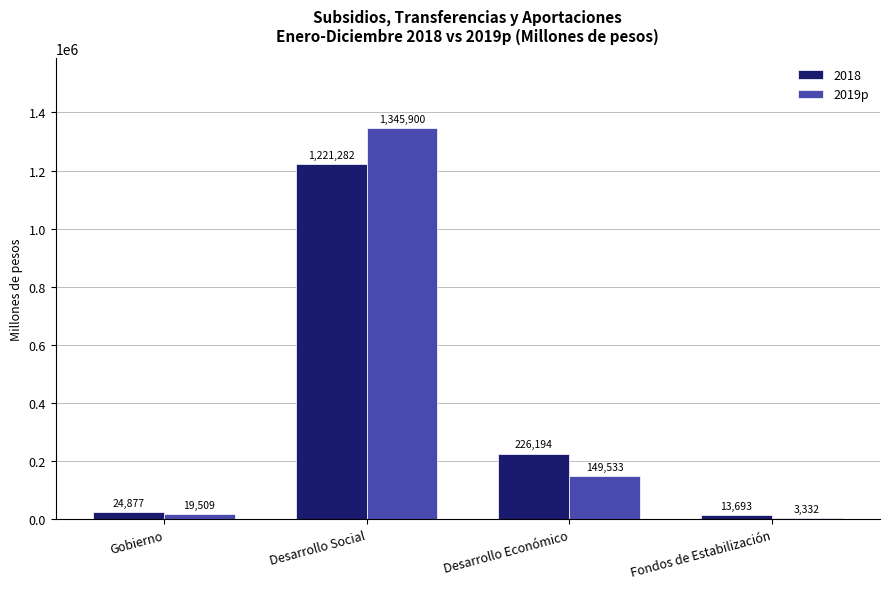

The 2018 series shows 24876.8 at Gobierno. True or false?

True